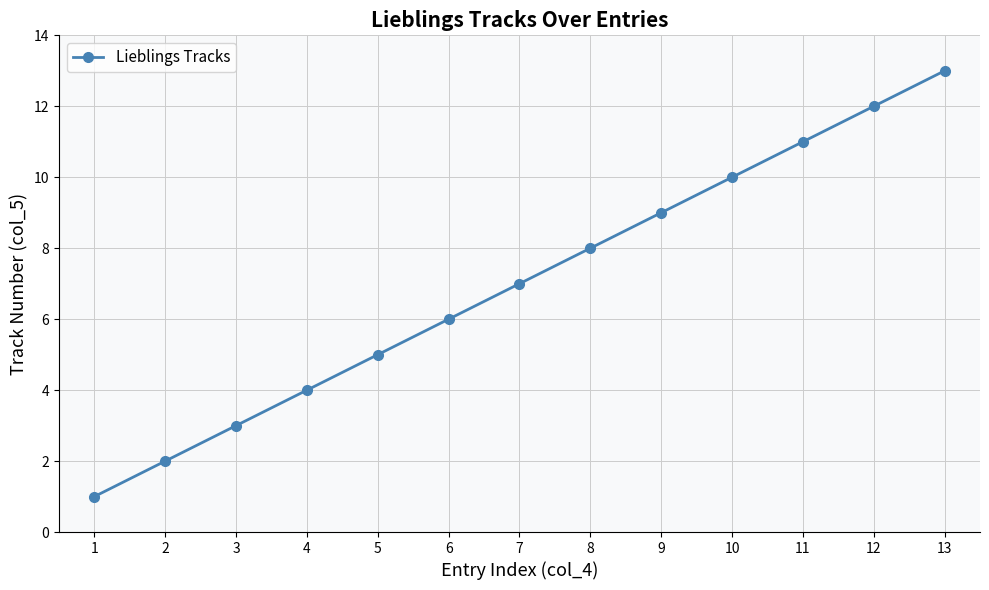

True or false: there are more than 2 points higher than both neighbors.

False